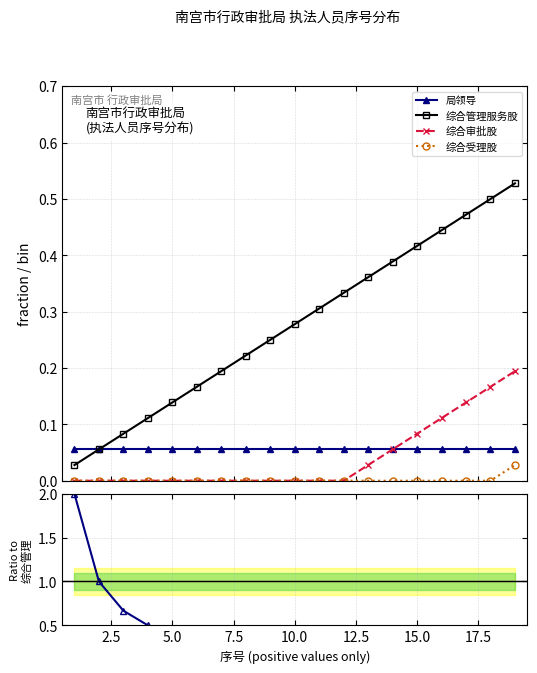

How many lines are shown in the chart?

4